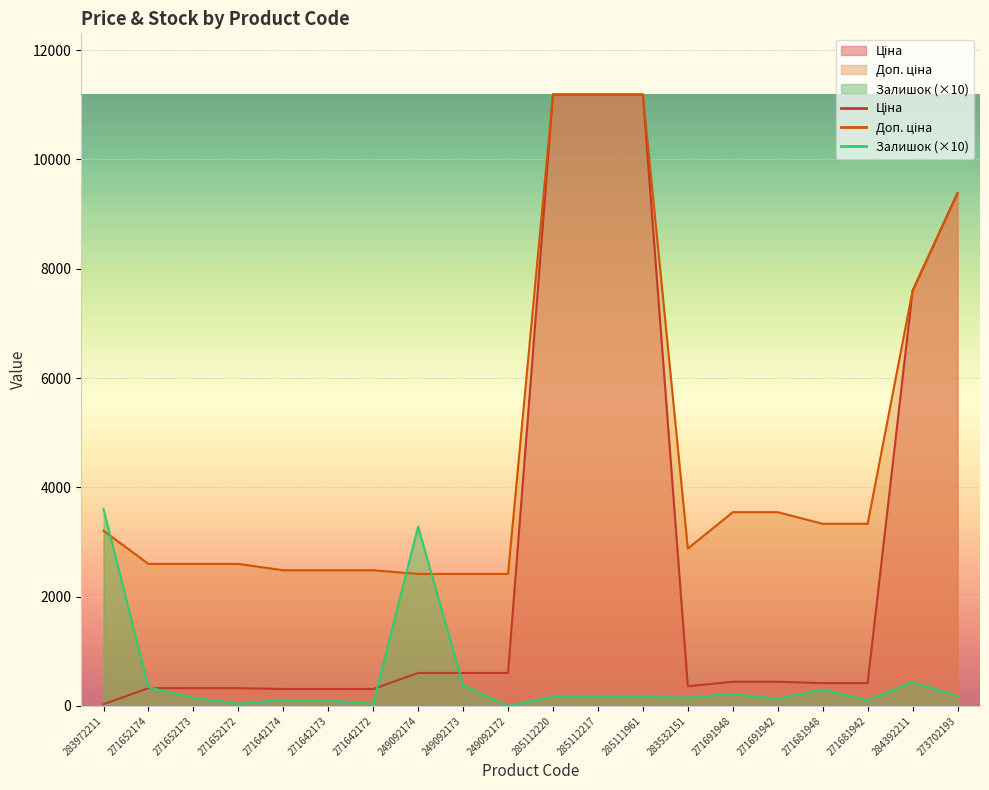

Rank the categories by Ціна value from highest to lowest.

285112220, 285112217, 285111961, 273702193, 284392211, 249092174, 249092173, 249092172, 271691948, 271691942, 271681948, 271681942, 283532151, 271652174, 271652173, 271652172, 271642174, 271642173, 271642172, 283972211